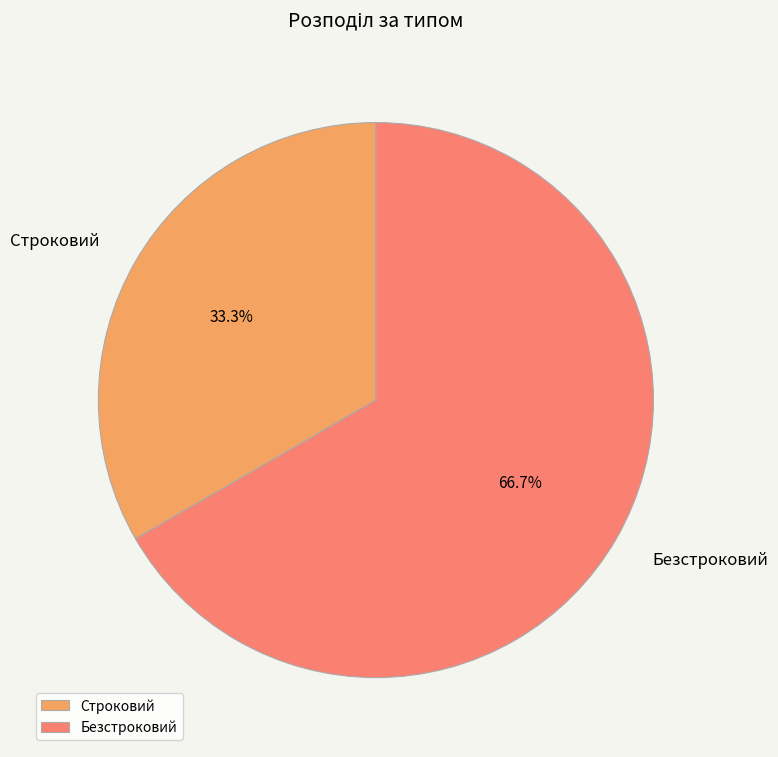

To the nearest percent, what portion does Строковий represent?

33%